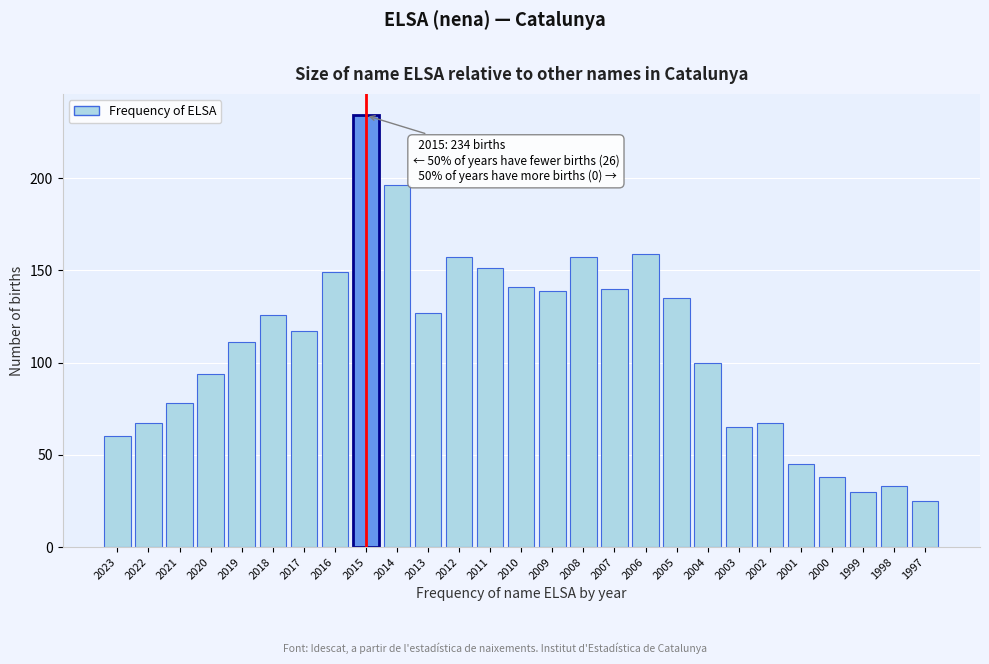

Reading left to right, list all the values displayed in this chart.

60	67	78	94	111	126	117	149	234	196	127	157	151	141	139	157	140	159	135	100	65	67	45	38	30	33	25